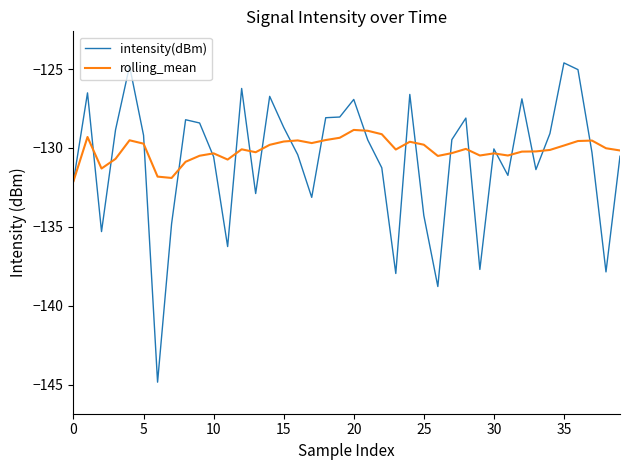

In rolling_mean, how many points are higher than both neighbors (excluding endpoints)?

10